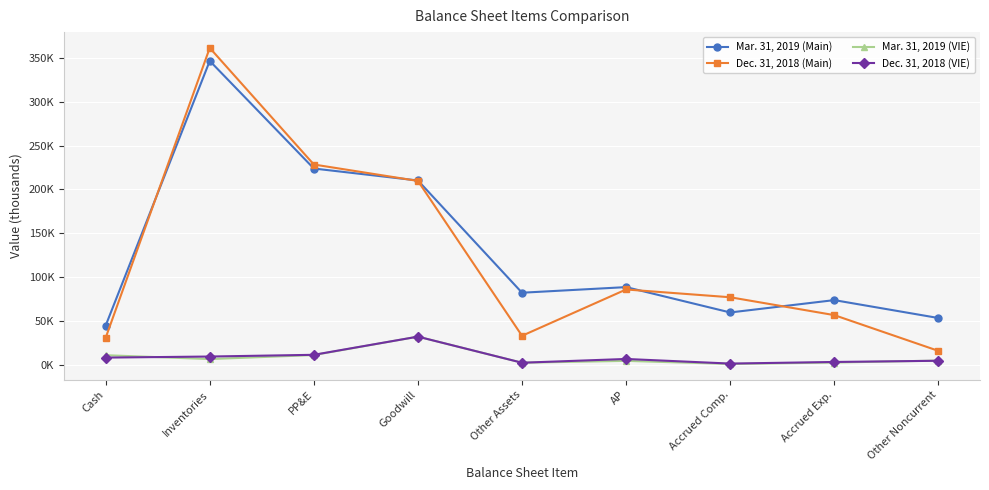

What is the label of the 5th point from the right?

Other Assets